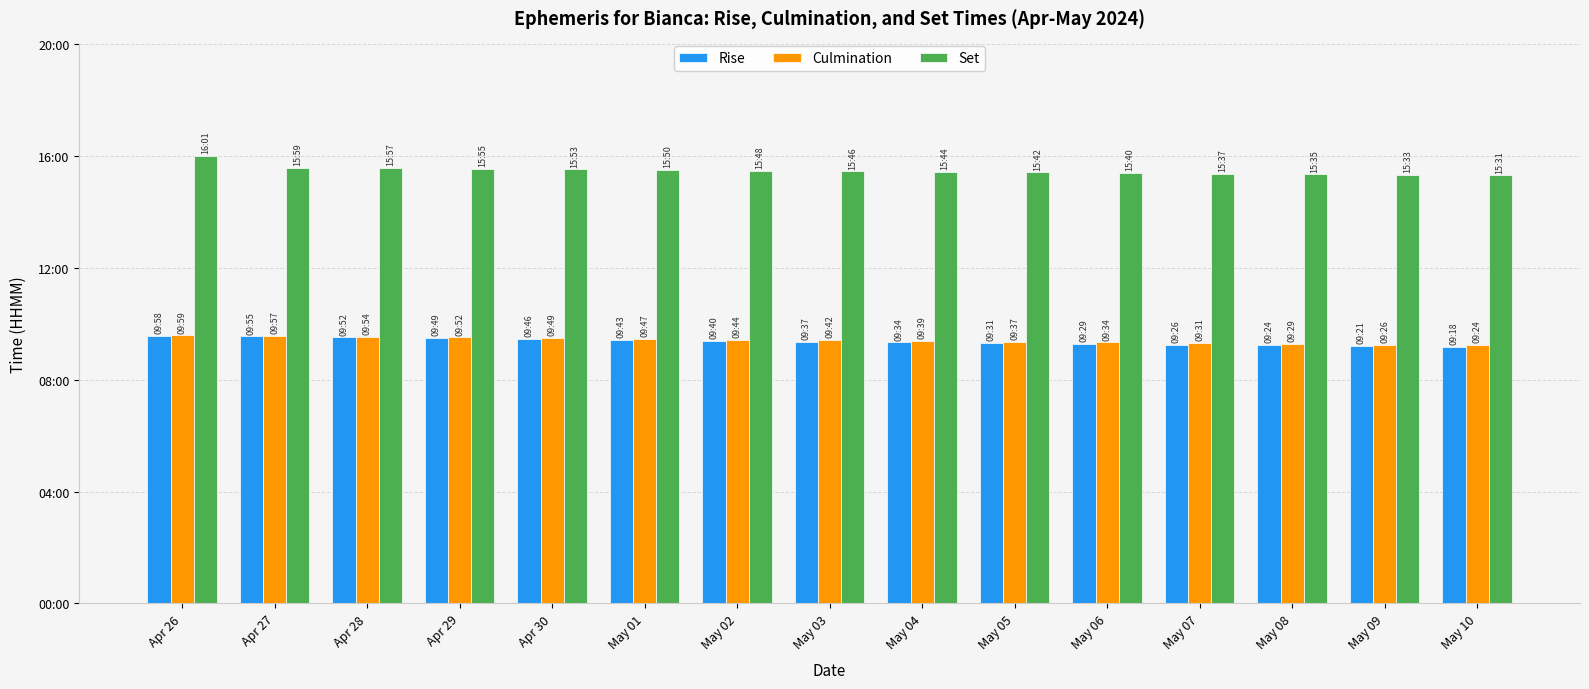

What is the label of the 8th bar from the right?

May 03